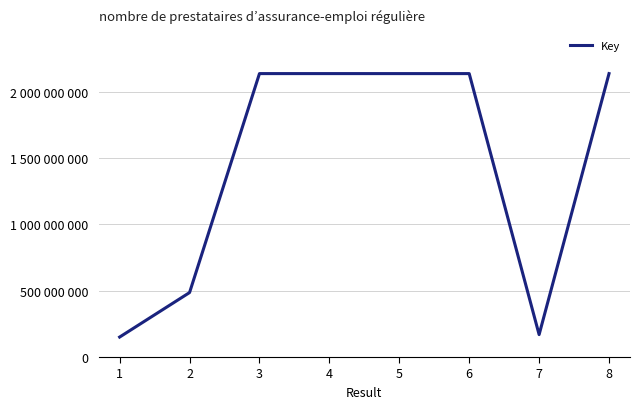

Reading right to left, what are all the values shown in this chart?

2137692757	169079249	2137699413	2137649689	2137705591	2137680441	486183748	150623387